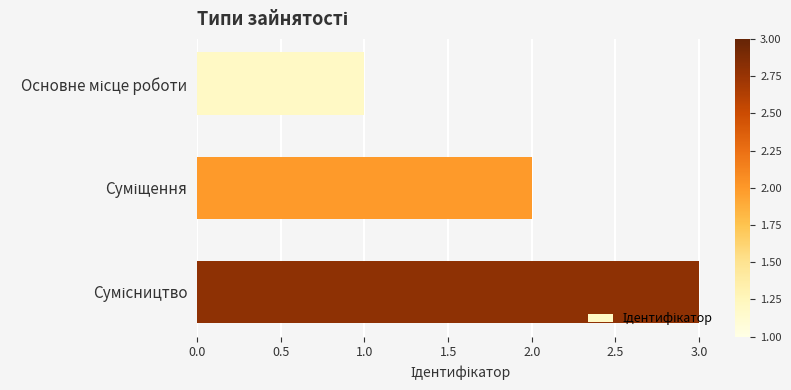

What is the maximum value shown in the chart?

3